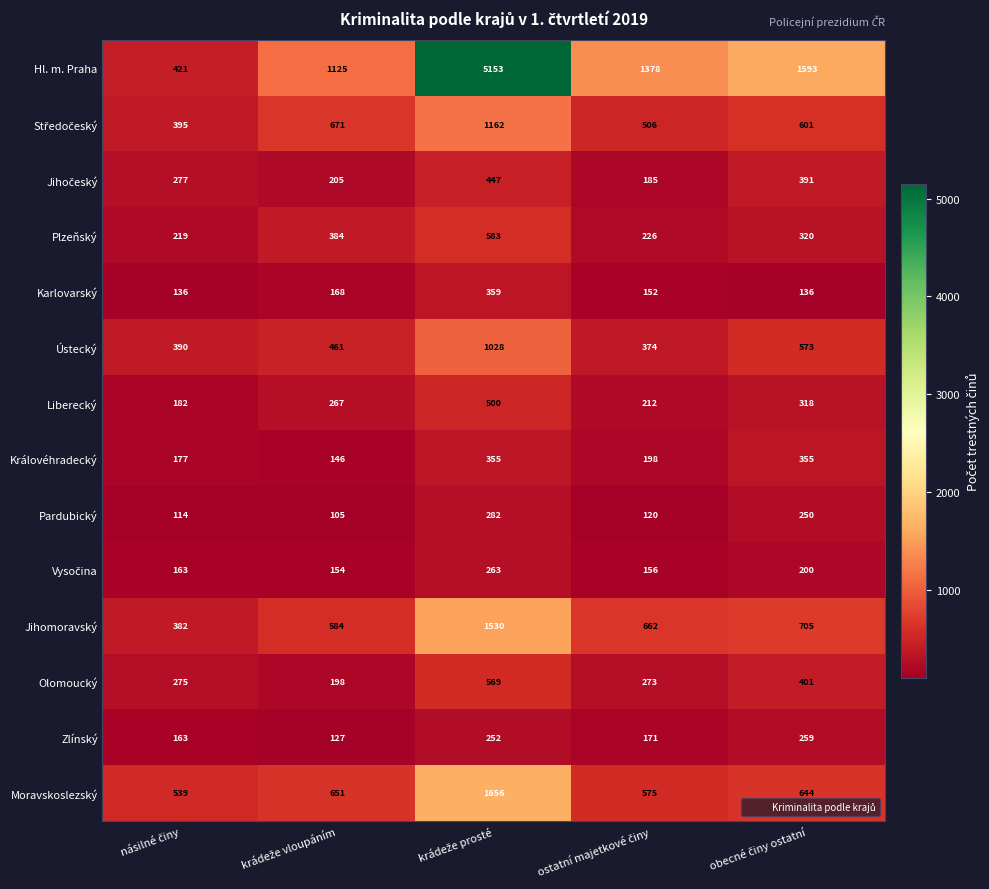

What is the lowest value of the Zlínský series?

127